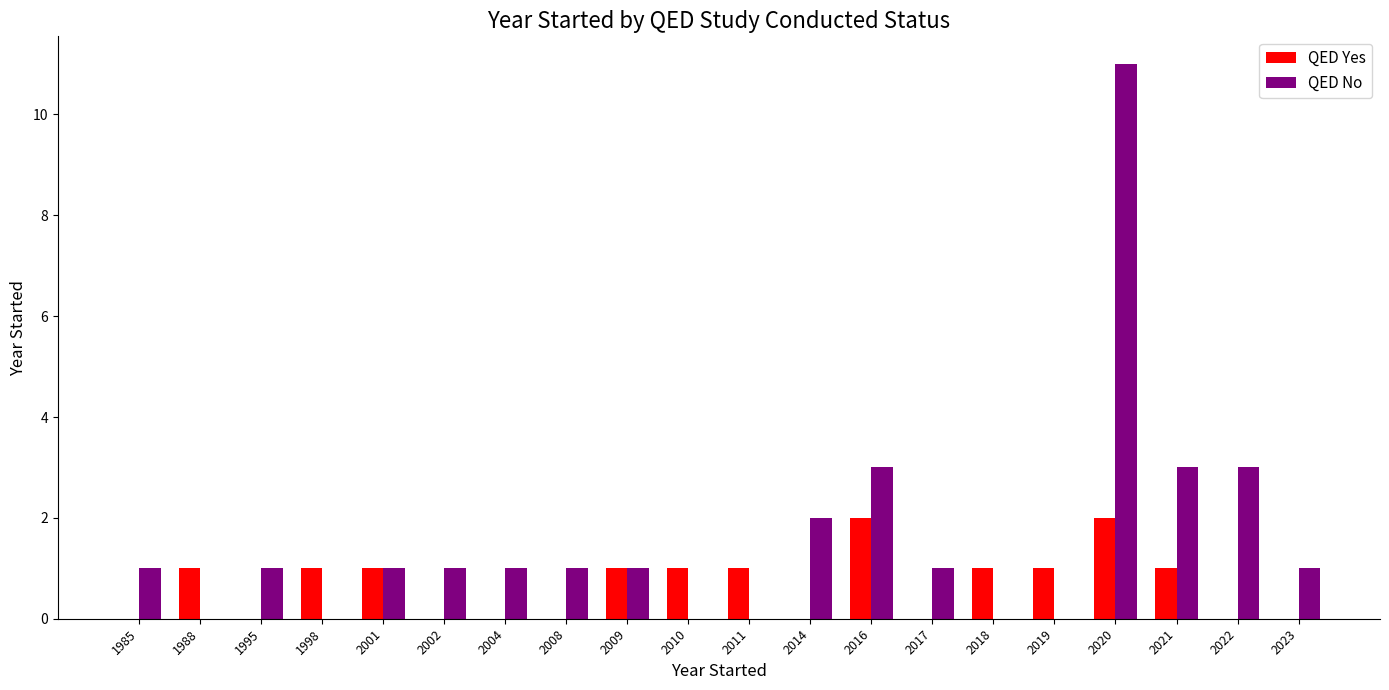

What is the total value across all series at 2009?

2